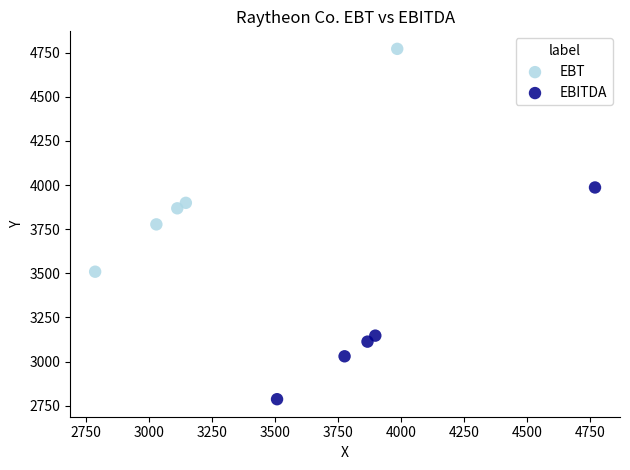

Which series has the widest spread of Y values?

EBT